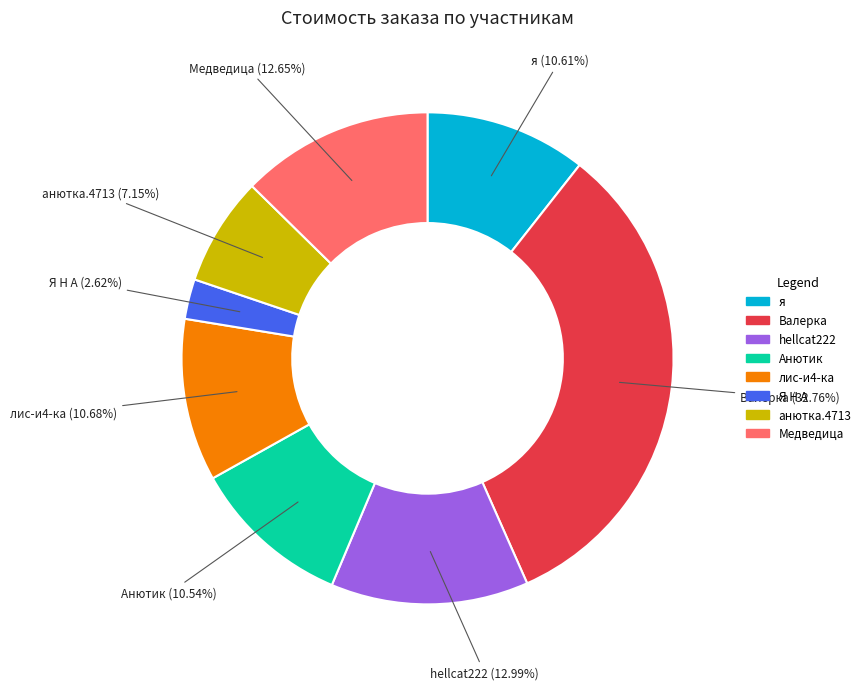

Approximately how many times larger is the value at Валерка compared to Медведица?

2.6